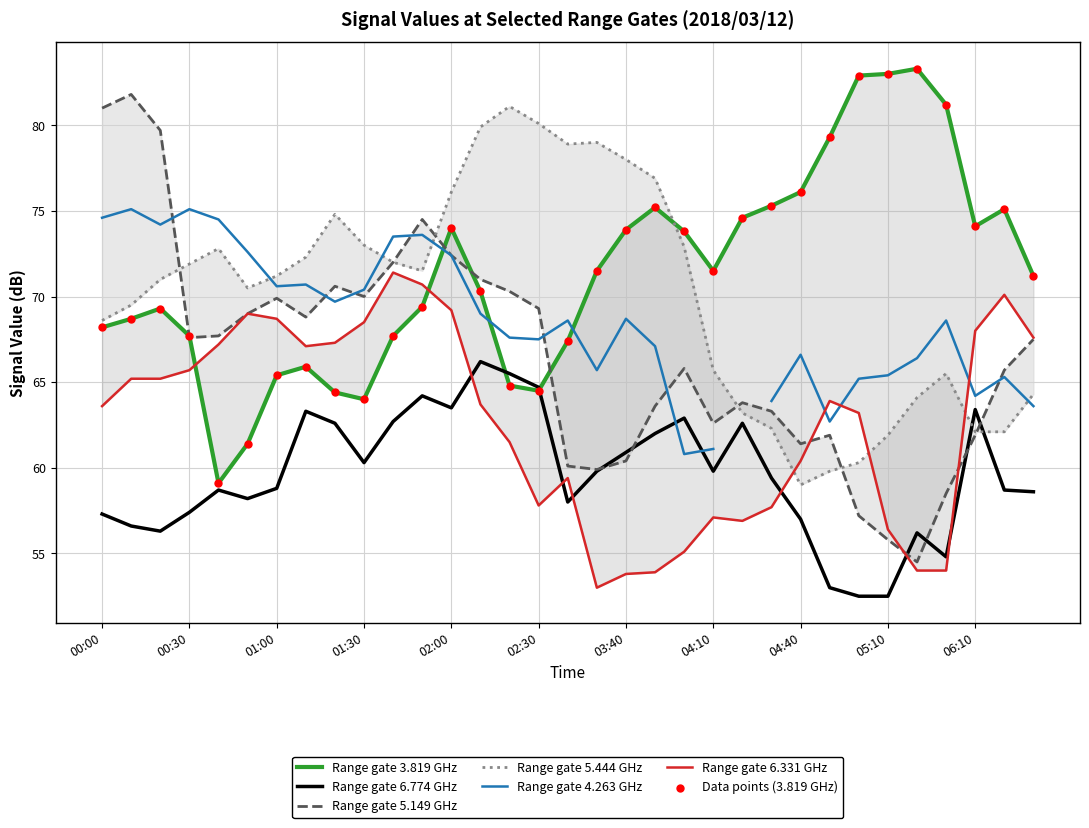

Is the value of 5.149 at 2018/03/12 05:30 greater than the value of 6.331 at 2018/03/12 03:20?

No